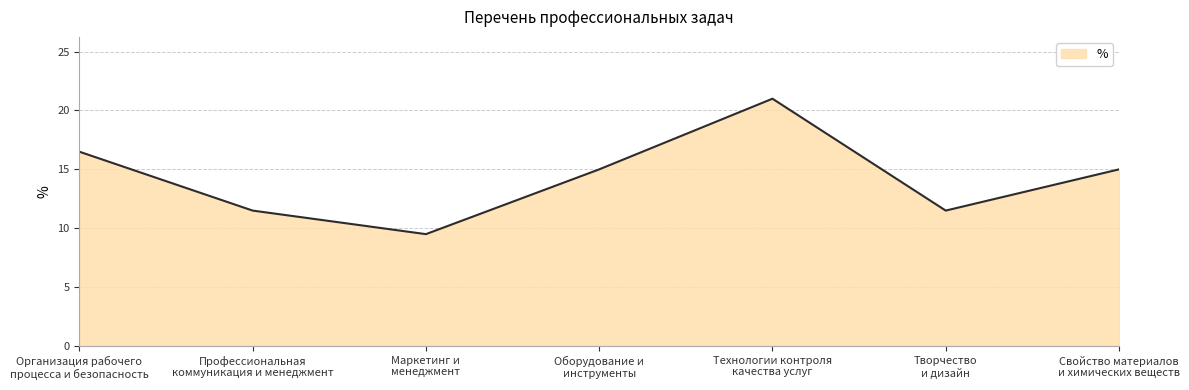

True or false: the data shows 21.0 at Технологии контроля
качества услуг.

True